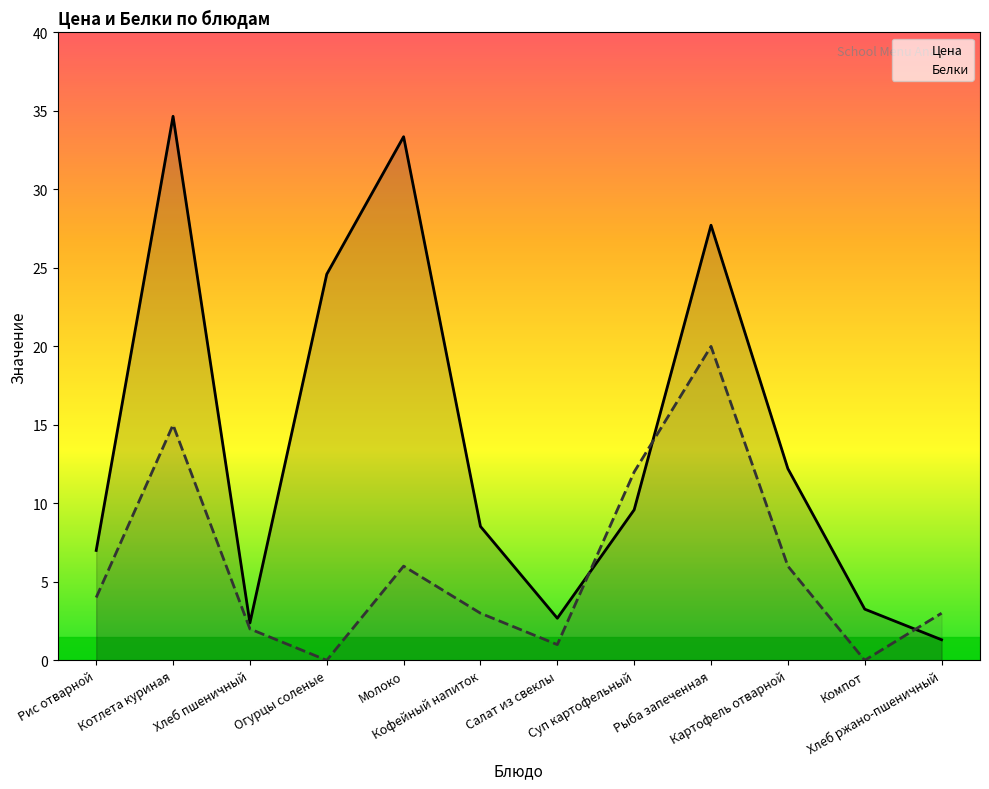

Does the chart display data point markers on the line(s)?

No